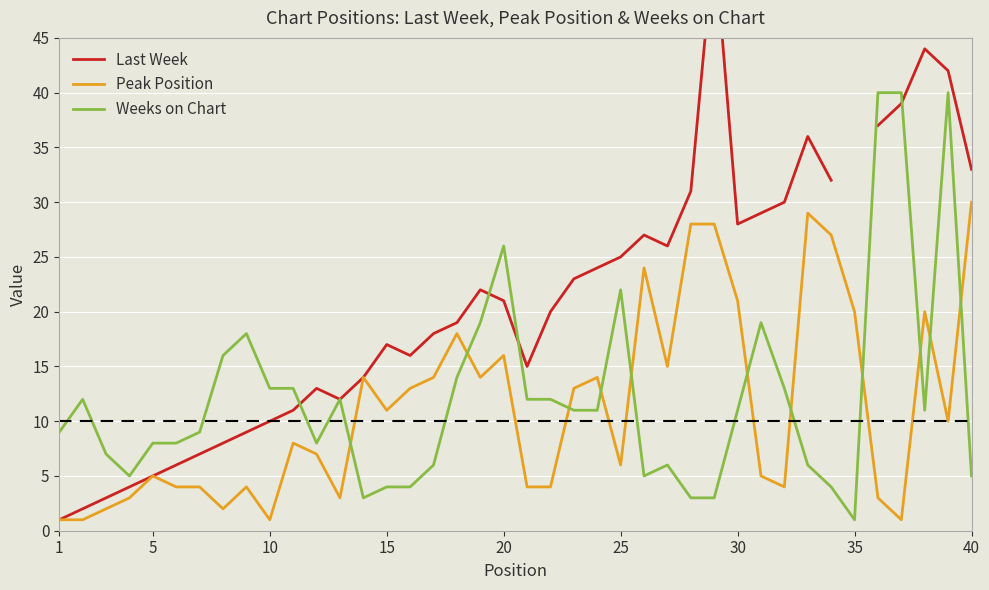

How many lines are shown in the chart?

3